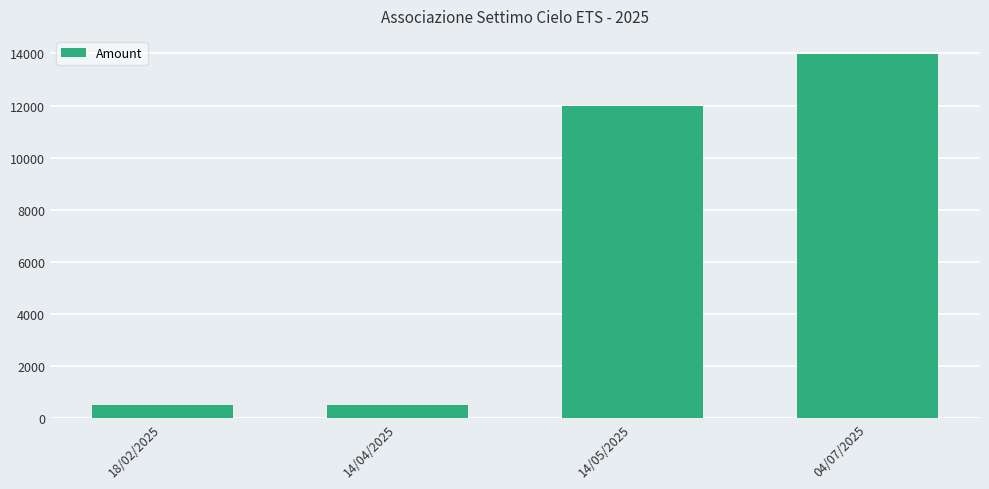

At which category does the chart reach its peak across all series?

04/07/2025